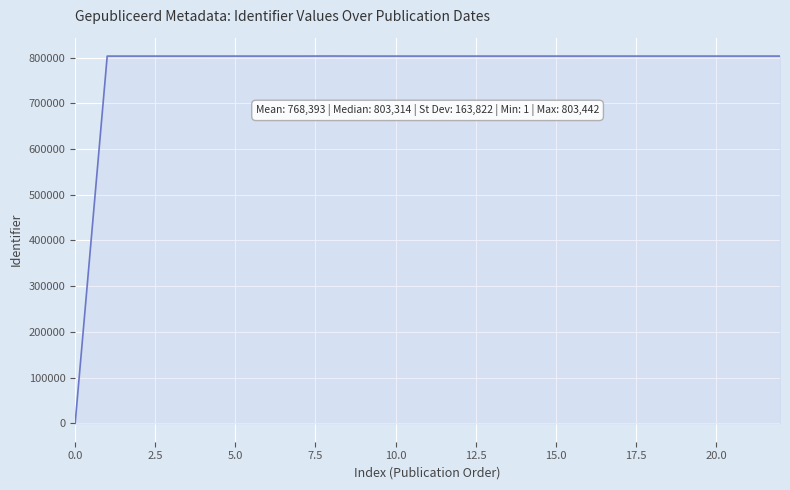

What is the greatest value displayed?

803442